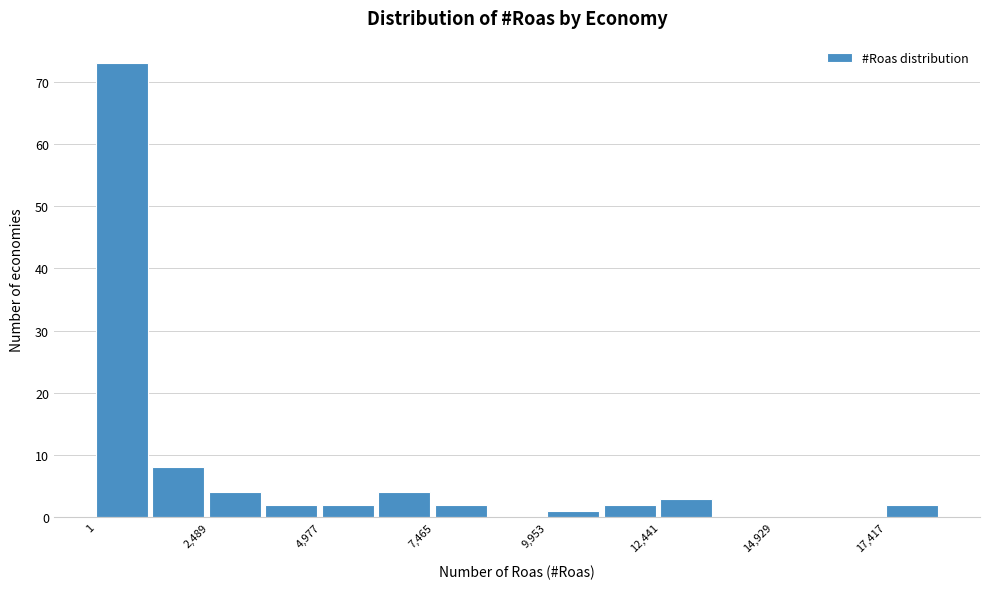

Read against the x-axis, roughly where is the centre of the tallest bar?

500